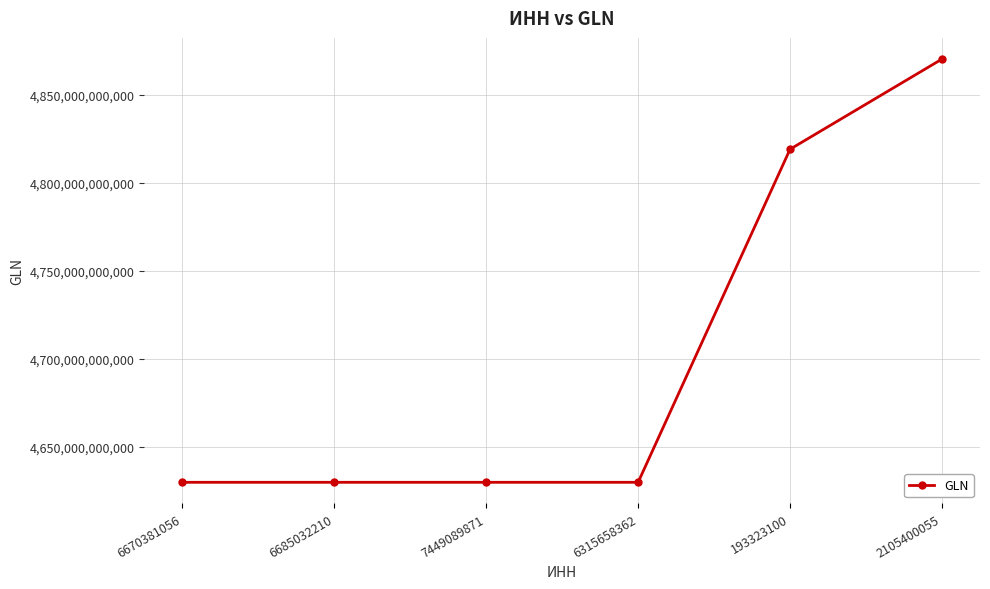

What is the difference between the maximum and minimum values?

240192410810